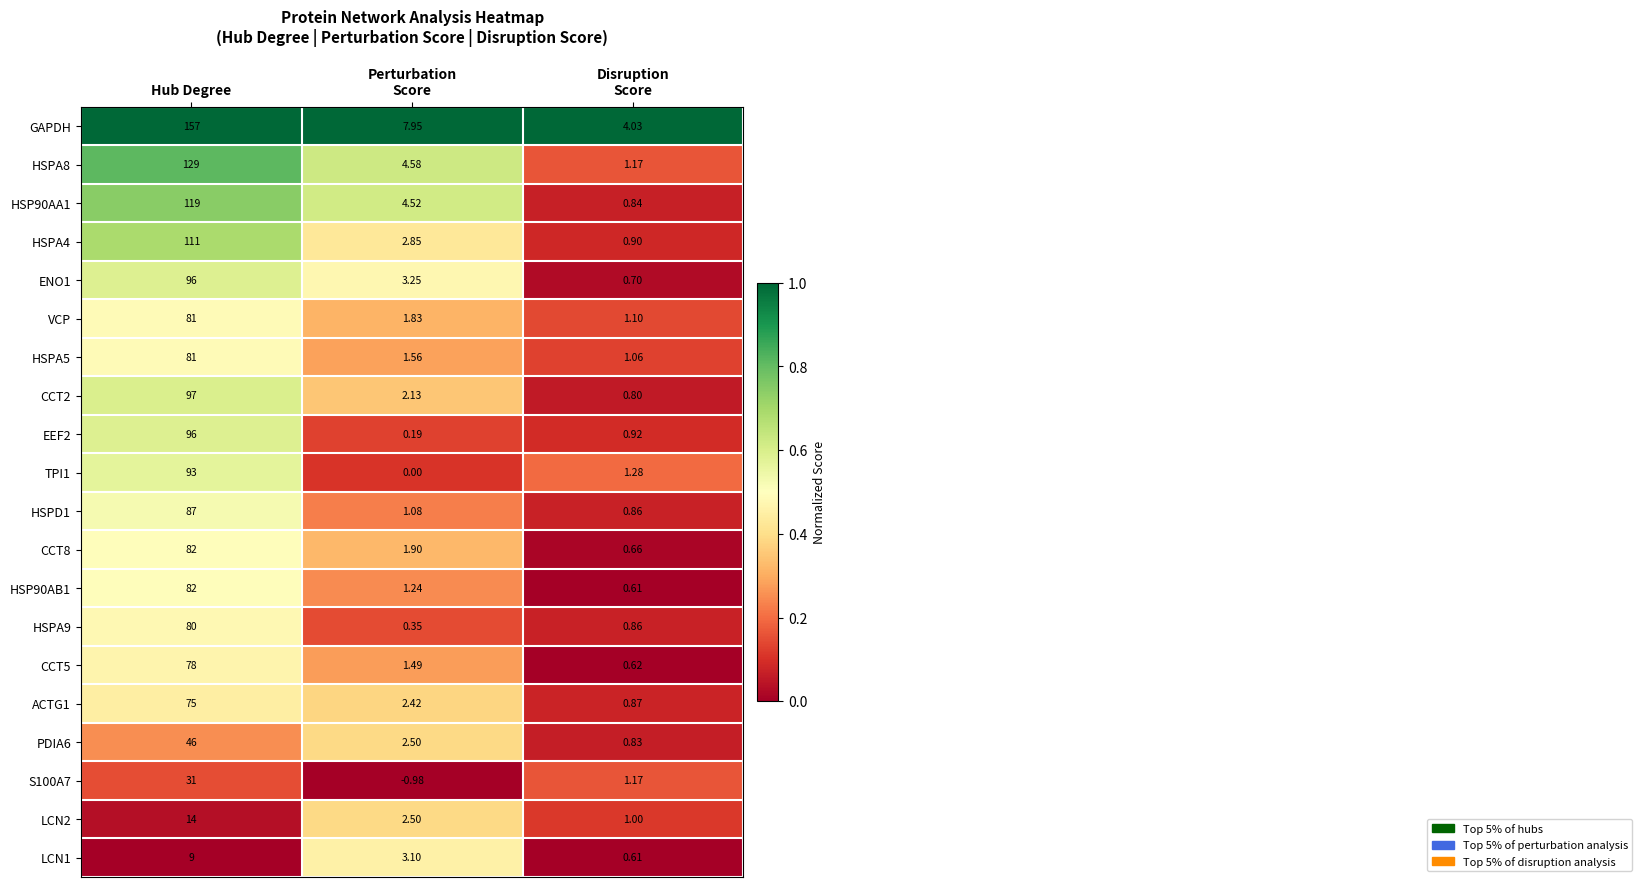

Which series changed the most between Perturbation
Score and Disruption
Score?

GAPDH